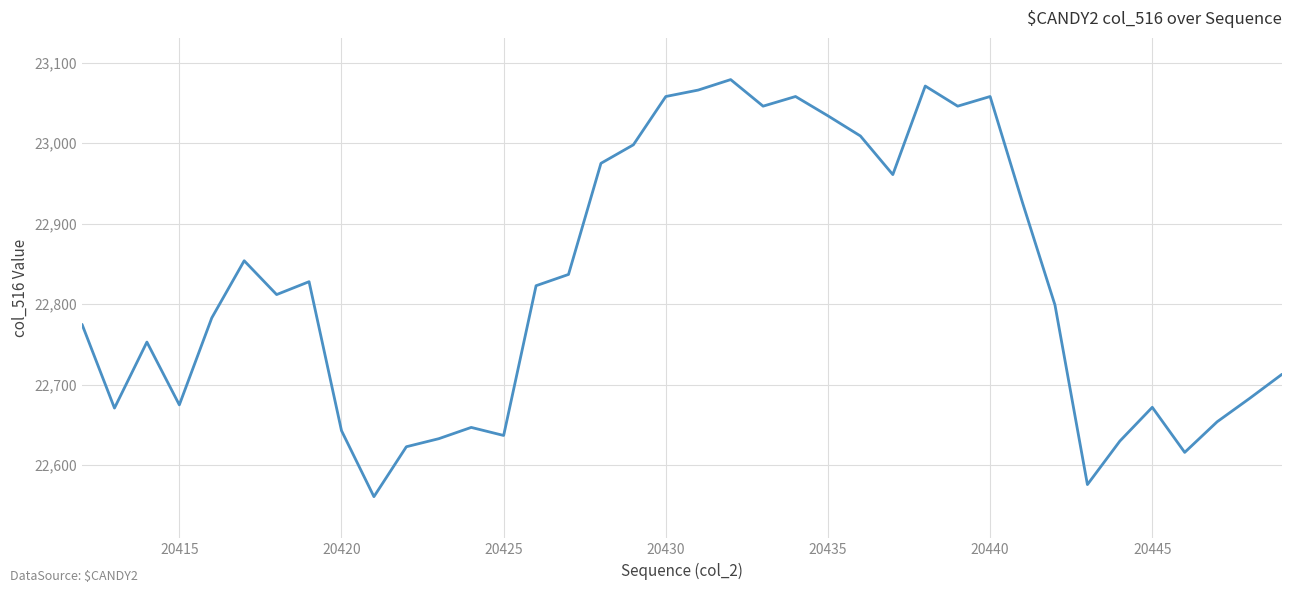

What is the difference between the maximum and minimum values?

518